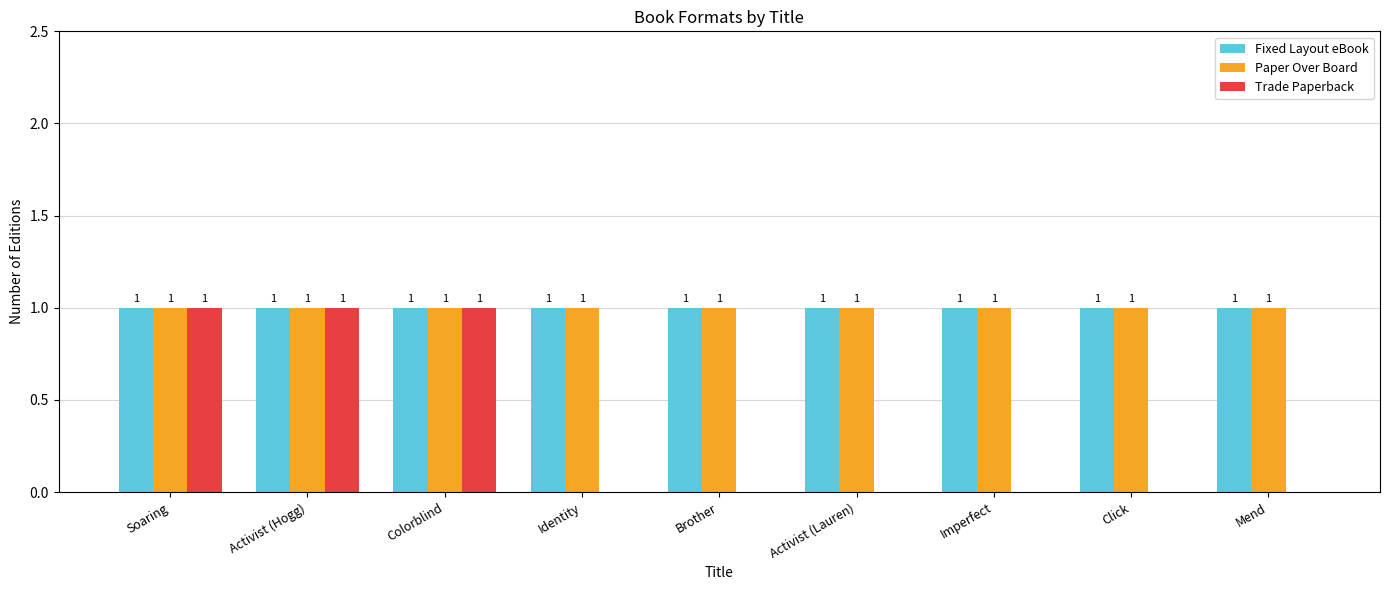

Reading left to right, extract all data points from this chart.

Fixed Layout eBook: 1	1	1	1	1	1	1	1	1
Paper Over Board: 1	1	1	1	1	1	1	1	1
Trade Paperback: 1	1	1	0	0	0	0	0	0